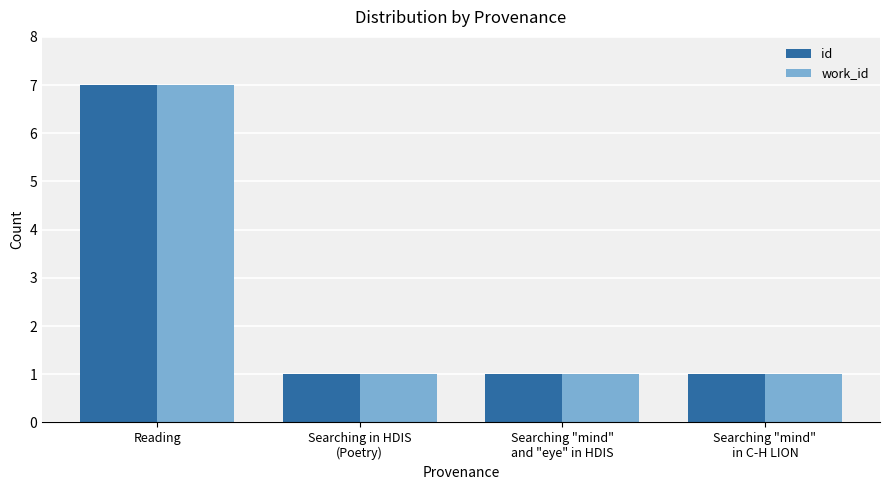

What is the total value across all series at Searching "mind"
in C-H LION?

2